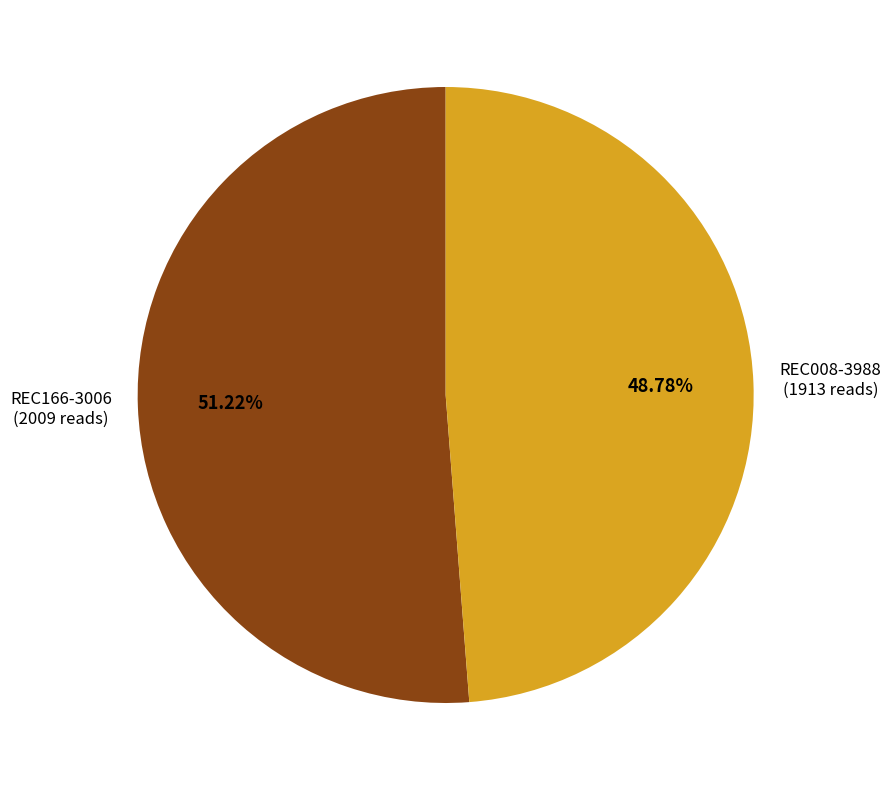

Does any single category account for the majority?

Yes